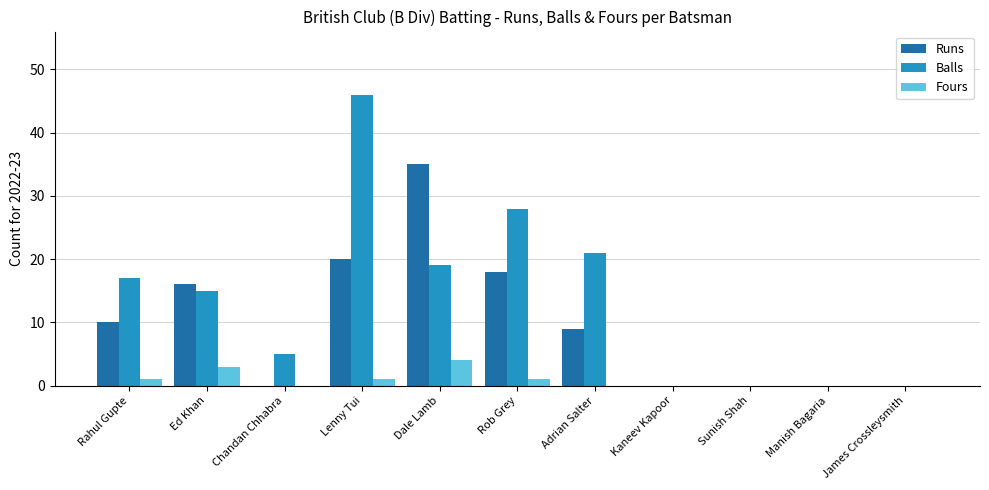

Which category has the highest value across all series?

Lenny Tui